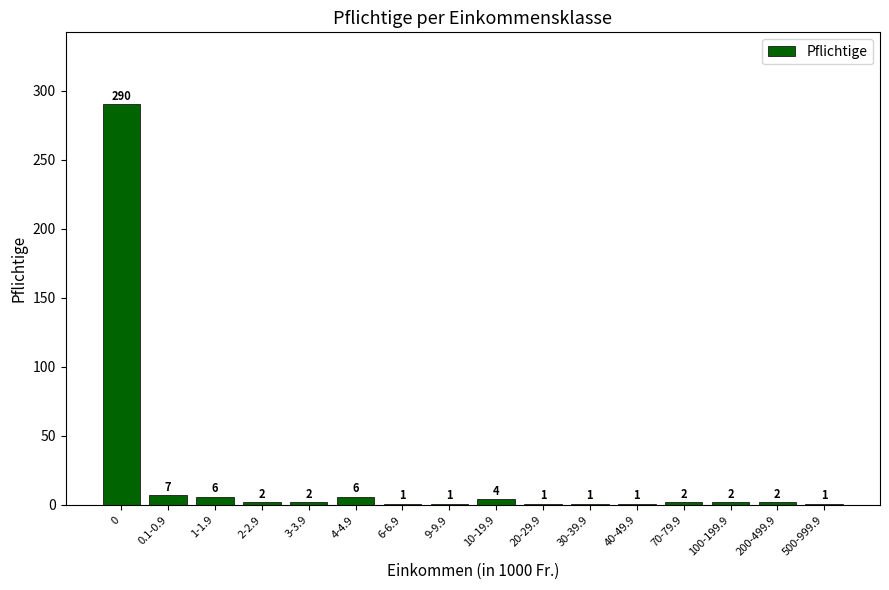

What is the sum of all values?

329